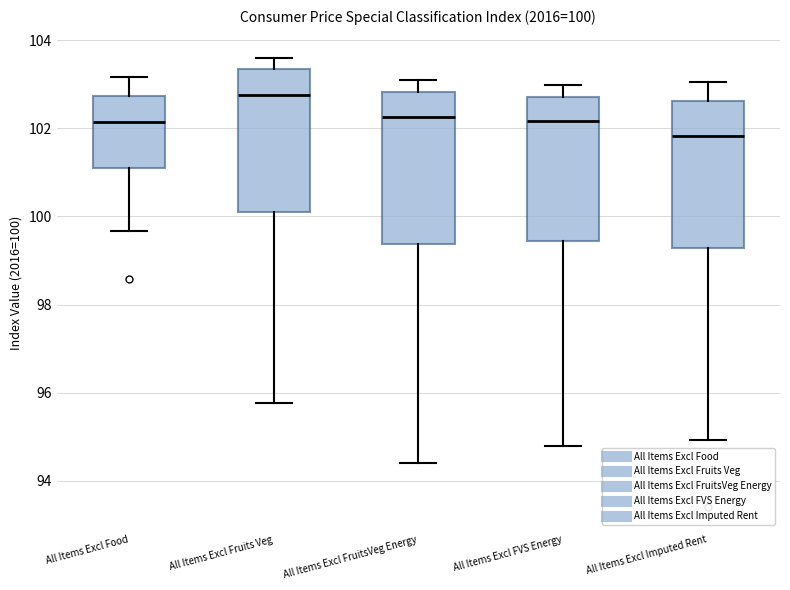

Which box's median line is the highest?

All Items Excl Fruits Veg